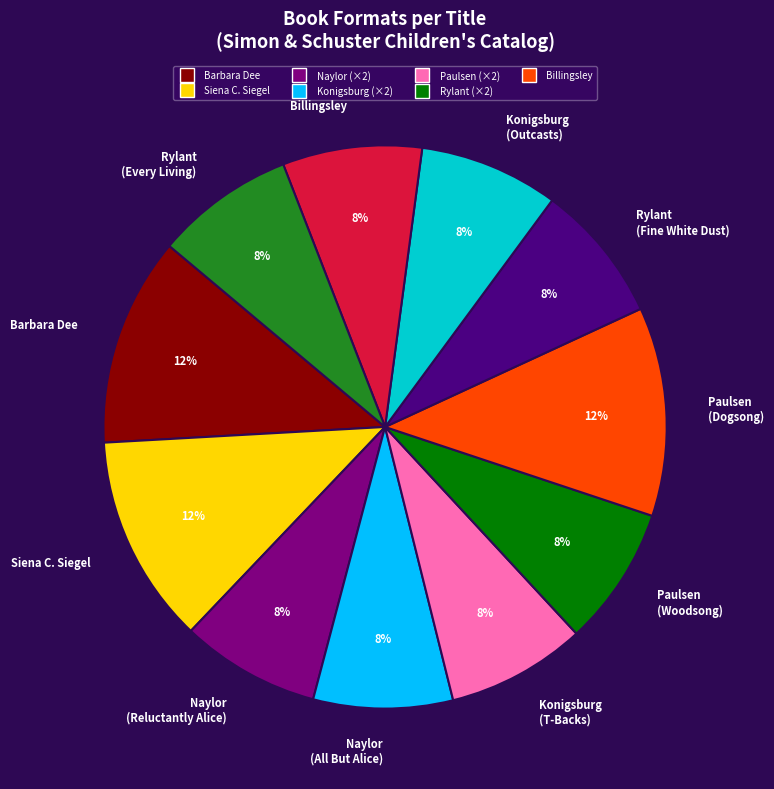

To the nearest percent, what percentage of the pie is Konigsburg (Outcasts)?

8%